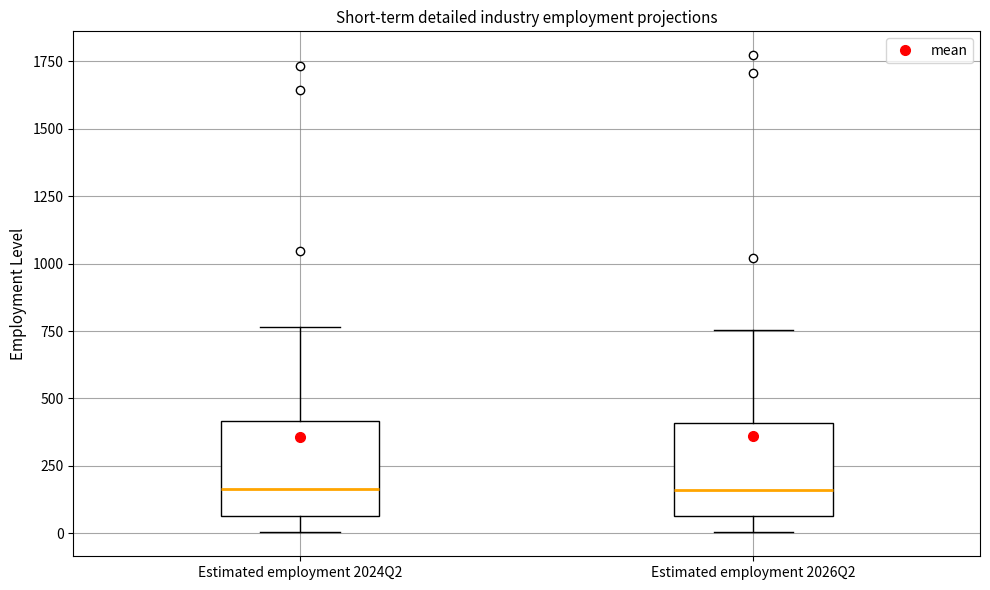

Reading left to right, read every box against the y-axis: the position of its median line, the range the box covers, and the ends of its whiskers. The values are not printed on the chart, so give them approximately, as read against the axis.

Estimated employment 2024Q2: median 150, box 50 to 400, whiskers 0 to 750
Estimated employment 2026Q2: median 150, box 50 to 400, whiskers 0 to 750